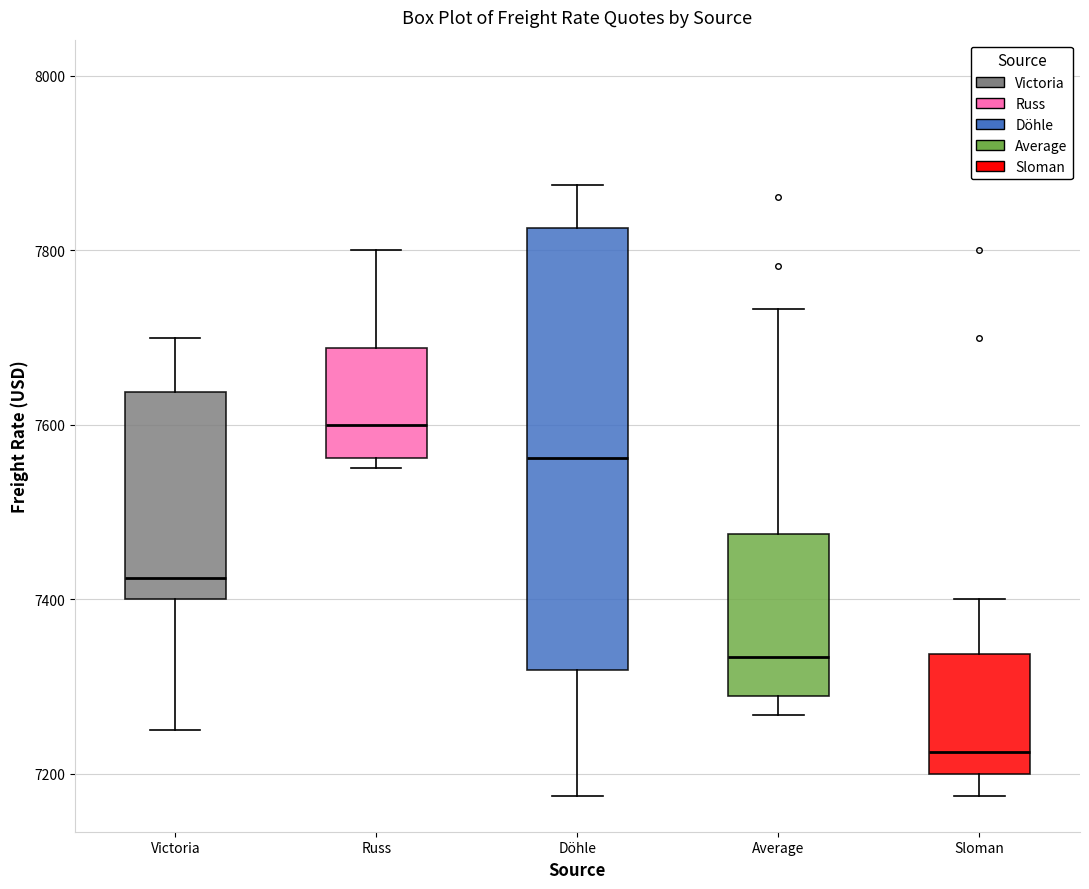

Reading left to right, read every box against the y-axis: the position of its median line, the range the box covers, and the ends of its whiskers. The values are not printed on the chart, so give them approximately, as read against the axis.

Victoria: median 7420, box 7400 to 7640, whiskers 7260 to 7700
Russ: median 7600, box 7560 to 7680, whiskers 7560 (just below the box's lower edge) to 7800
Döhle: median 7560, box 7320 to 7820, whiskers 7180 to 7880
Average: median 7340, box 7280 to 7480, whiskers 7260 to 7740
Sloman: median 7220, box 7200 to 7340, whiskers 7180 to 7400